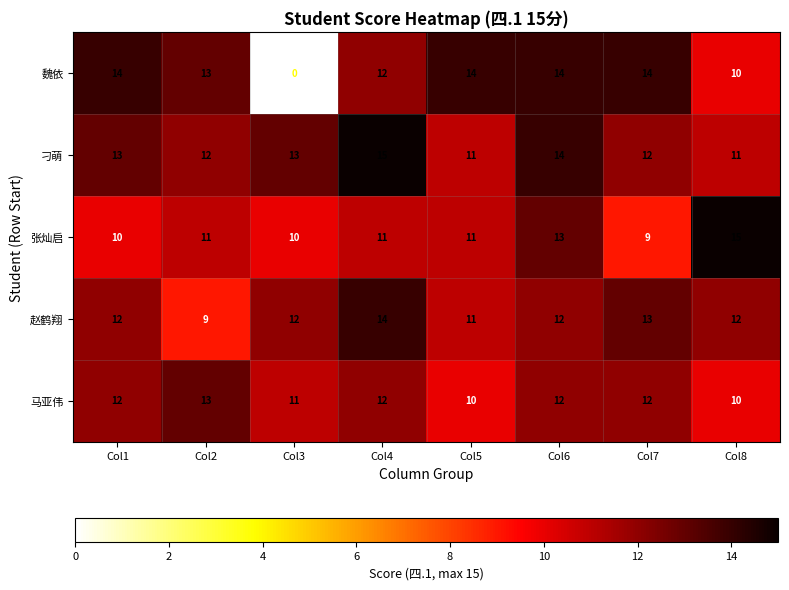

The value of 张灿启 at Col4 is 11. True or false?

True